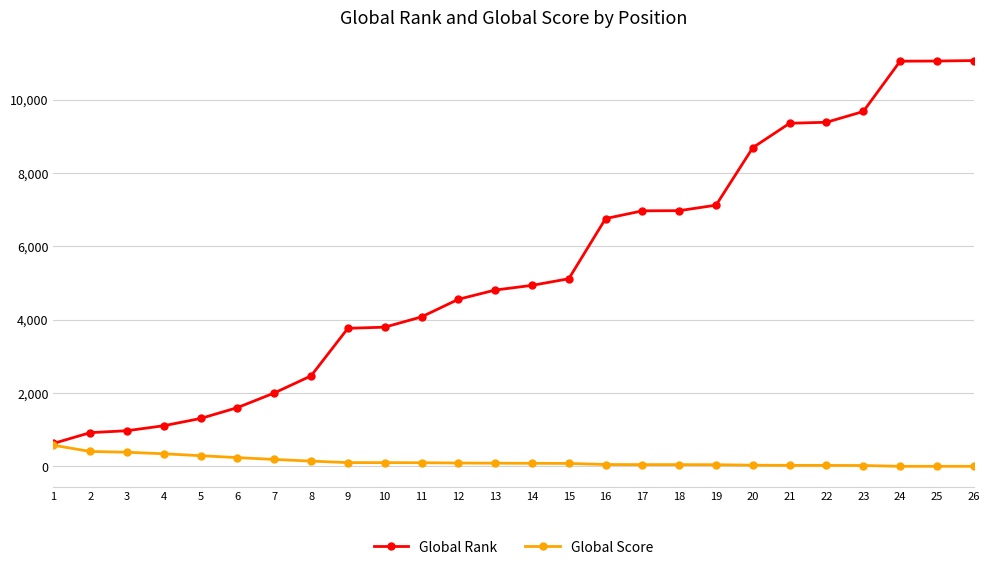

Which series has the largest range (max minus min)?

Global Rank